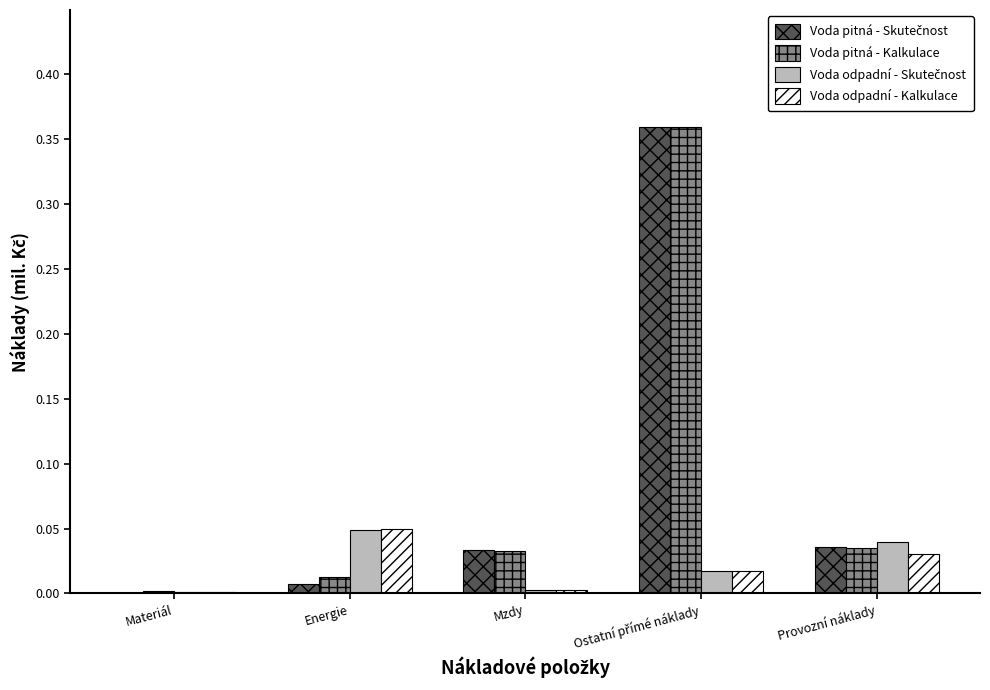

Is it true that Voda odpadní - Kalkulace equals 0.0 at Materiál?

True